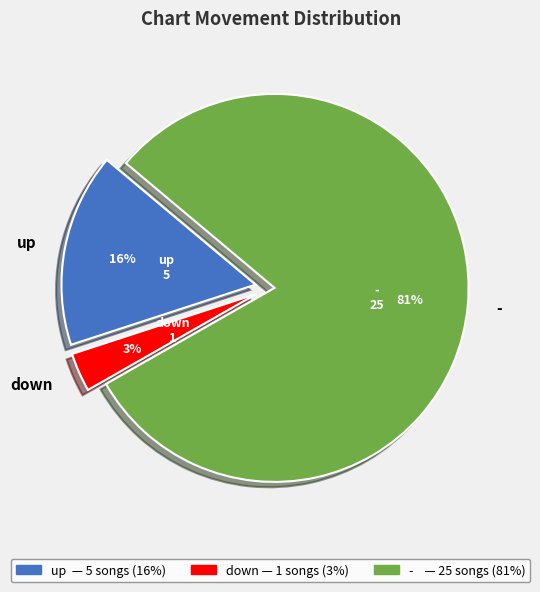

Is there a majority slice in this chart?

Yes